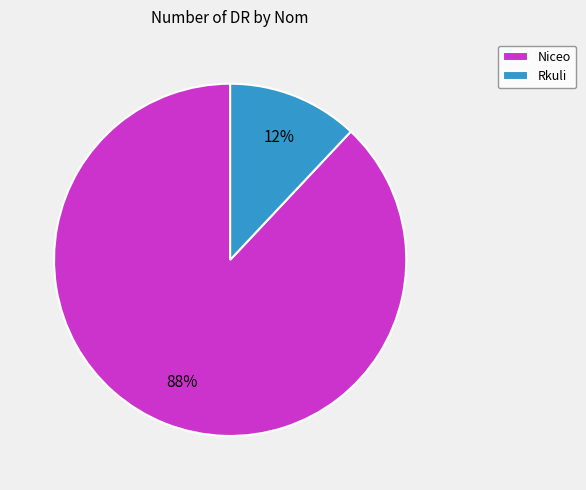

Count the number of slices in the pie.

2